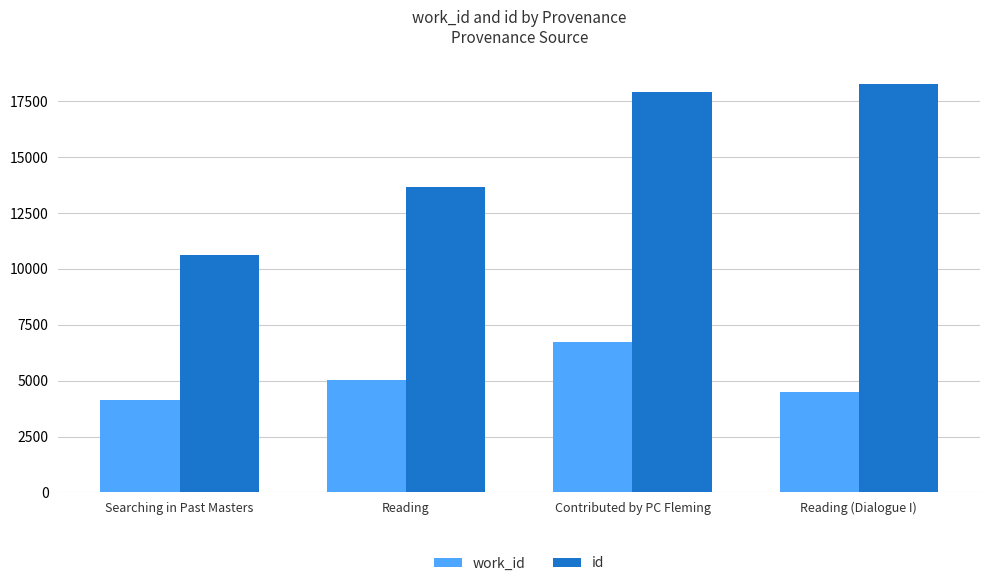

What is the sum of the id values at Searching in Past Masters and Contributed by PC Fleming?

28546